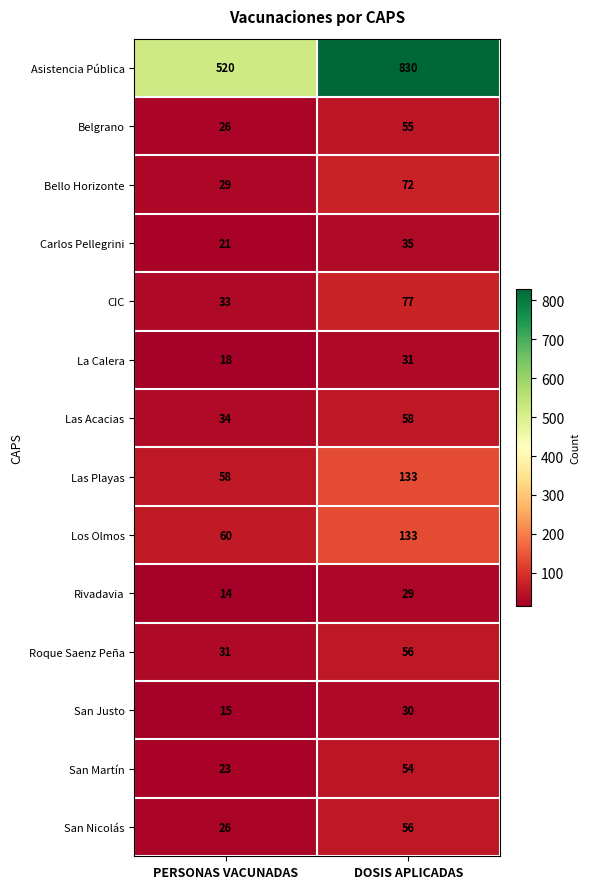

What is the sum of all Los Olmos values?

193